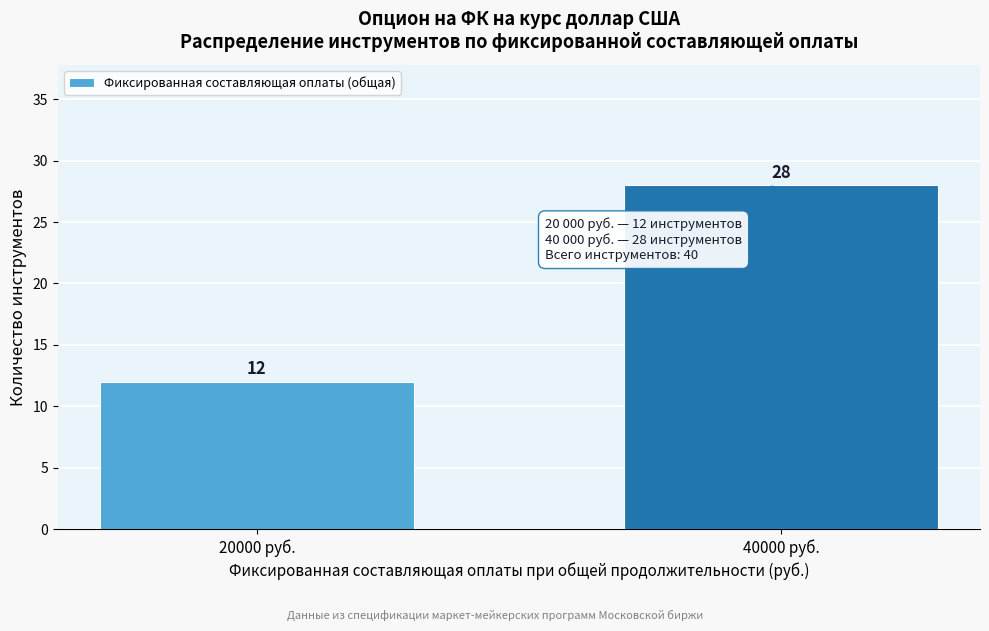

Reading right to left, what are all the values shown in this chart?

28	12